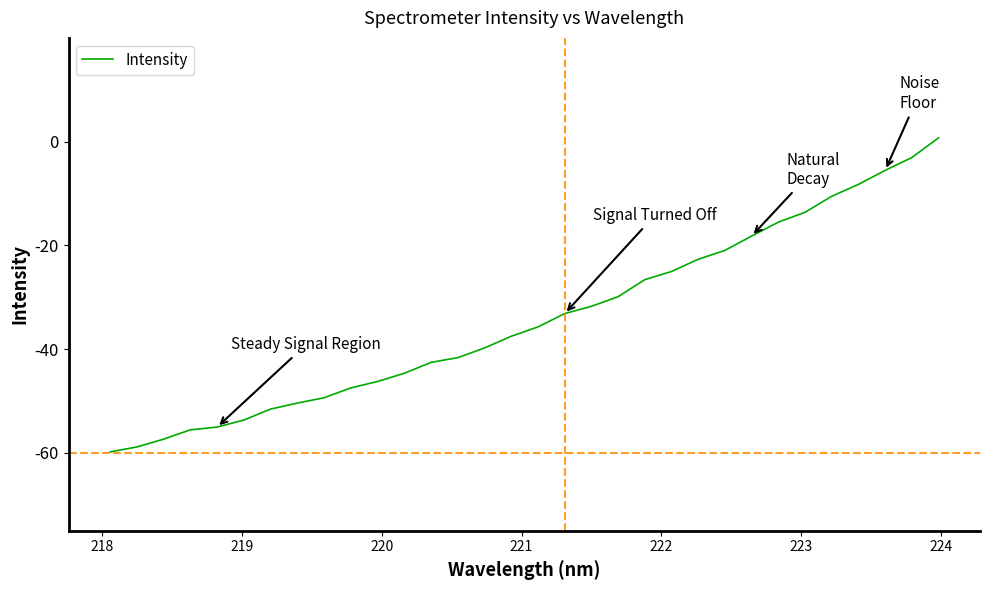

What is the difference between the maximum and minimum values?

60.5